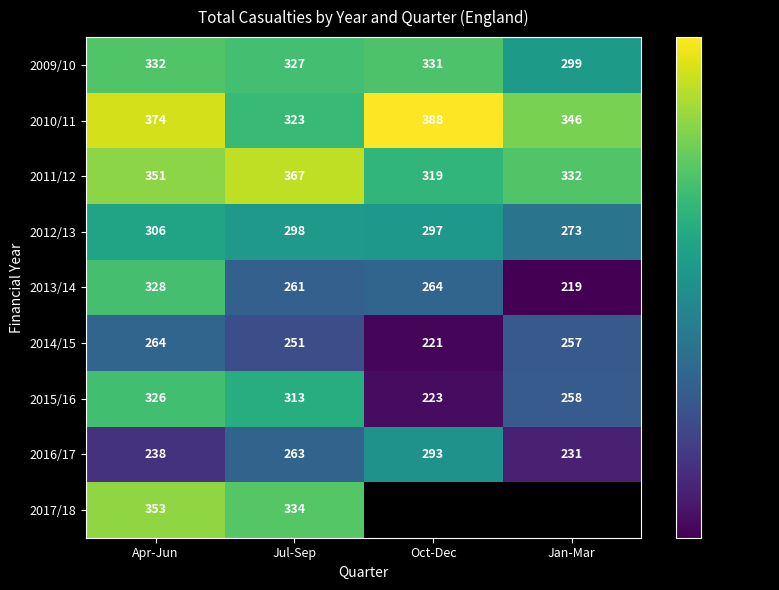

Which category has the lowest value in the 2011/12 series?

Oct-Dec